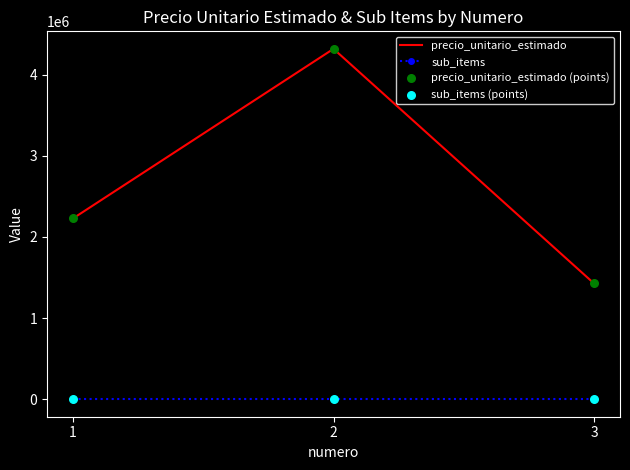

Which series has the widest spread of values?

precio_unitario_estimado